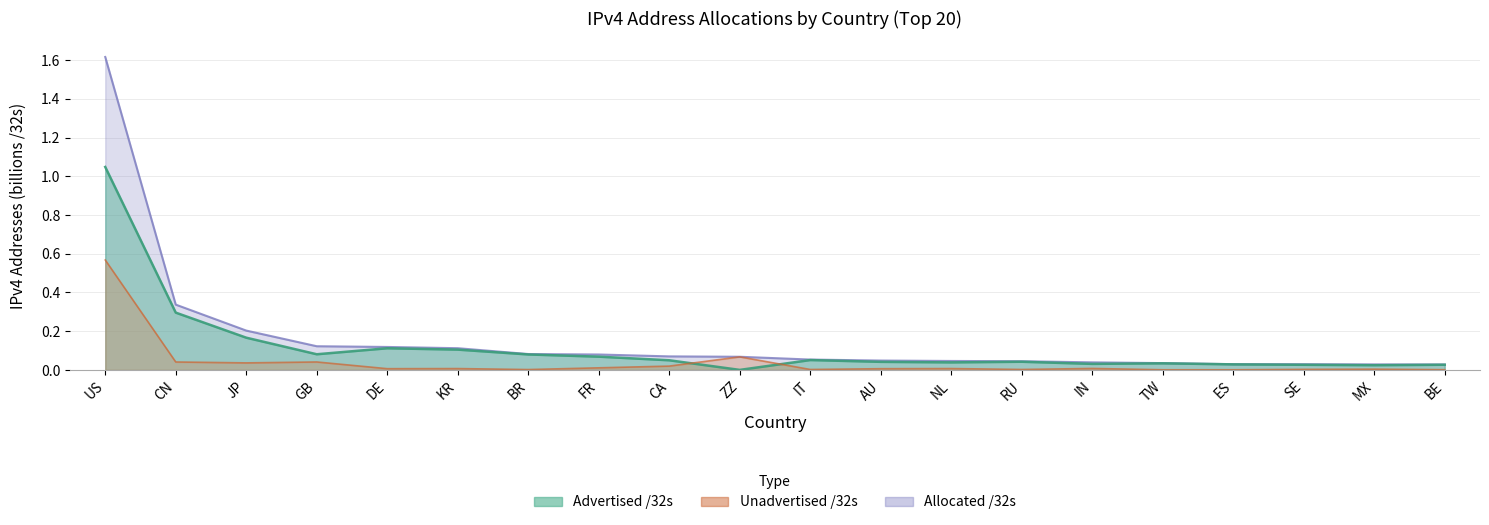

Between US and DE, which series saw the biggest shift?

Allocated /32s